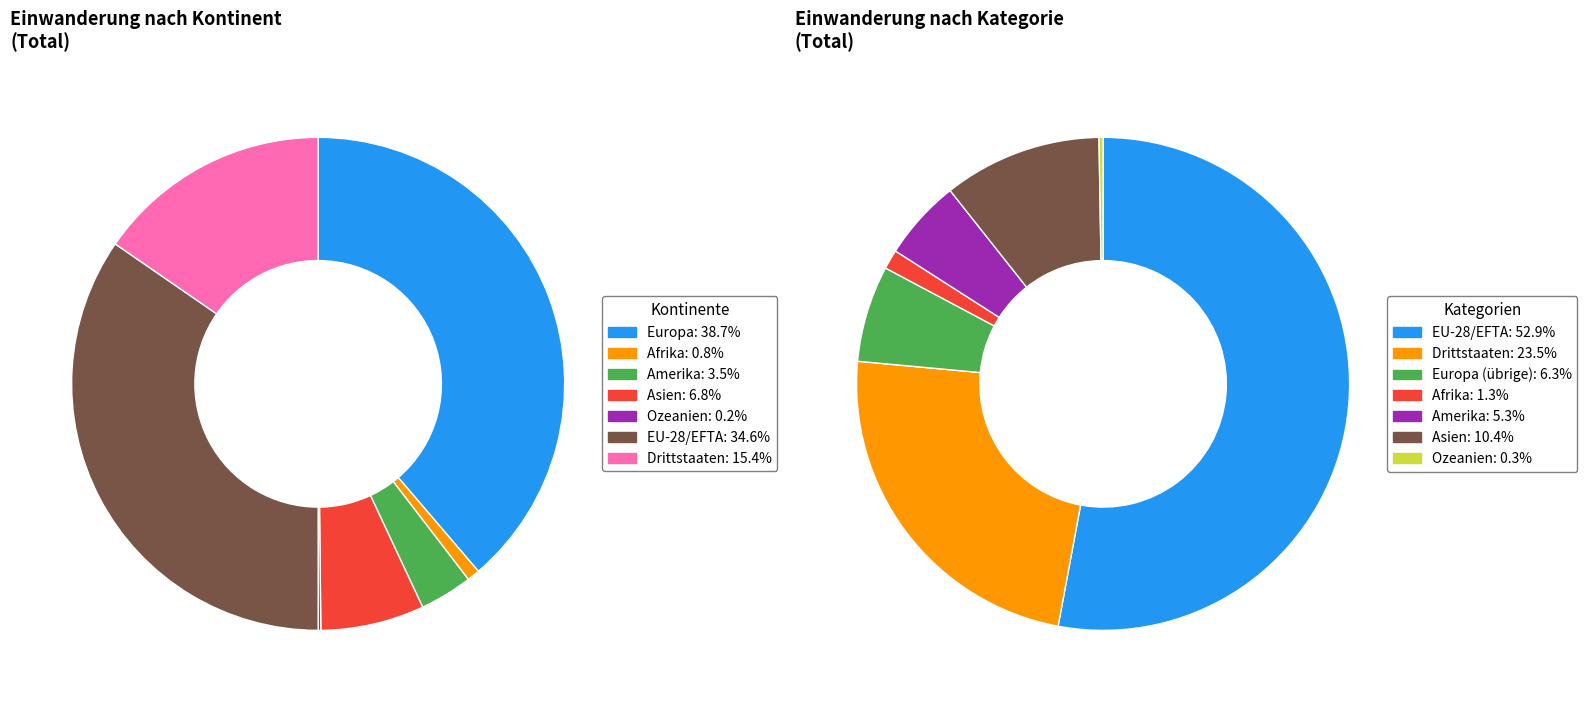

Which category has the smallest portion of the pie?

Ozeanien